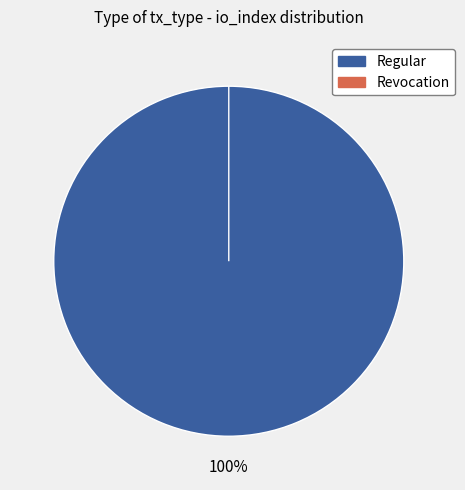

To the nearest percent, what percentage of the pie is Regular?

100%